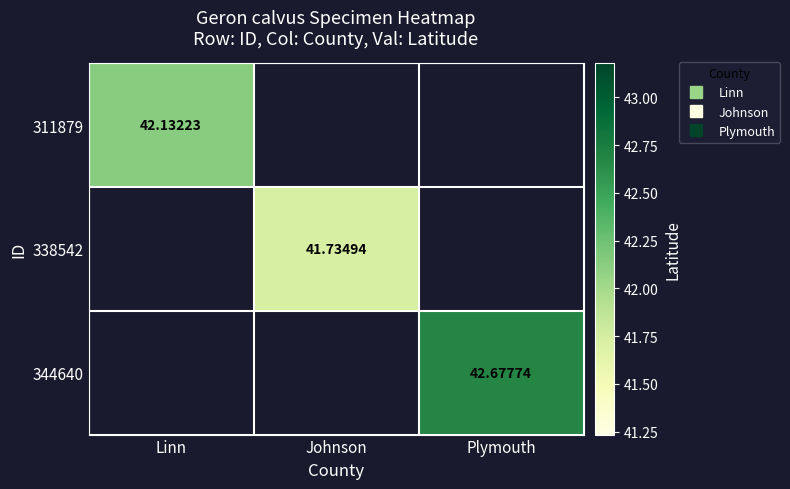

What is the lowest value of the 311879 series?

42.1